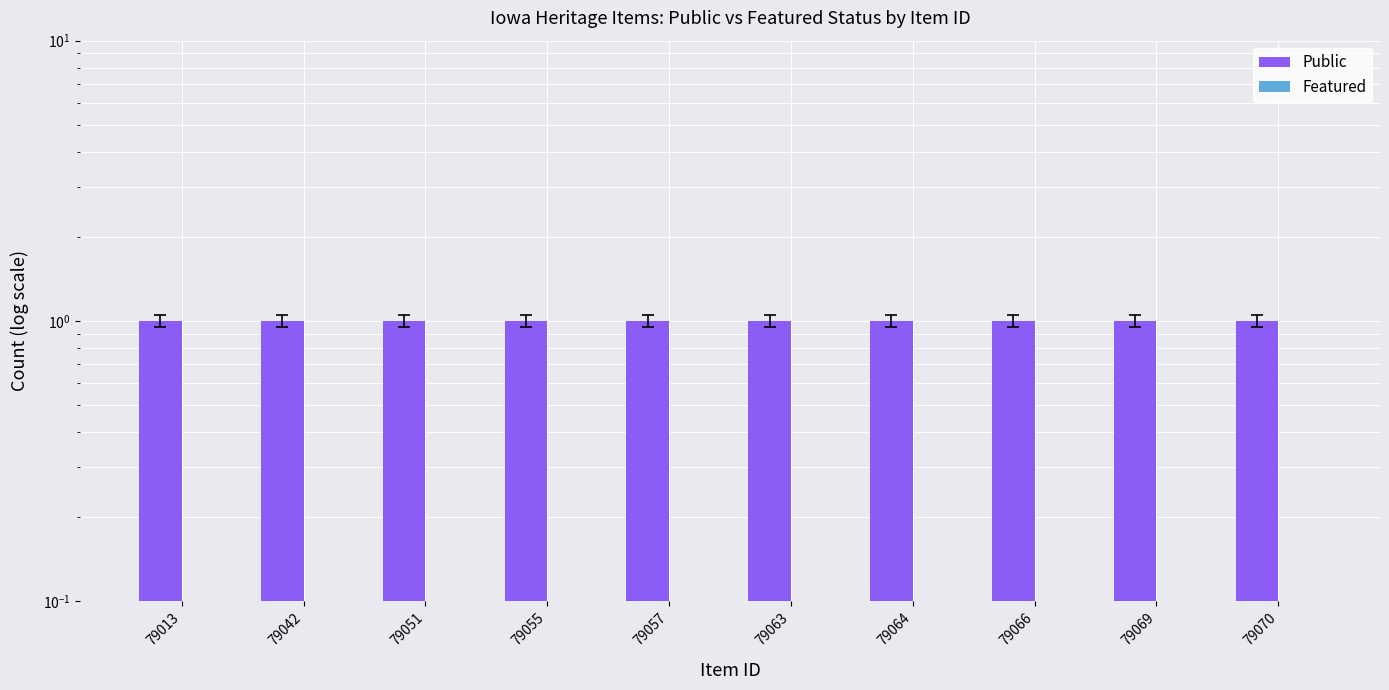

Is it true that Public equals 1 at 79013?

False